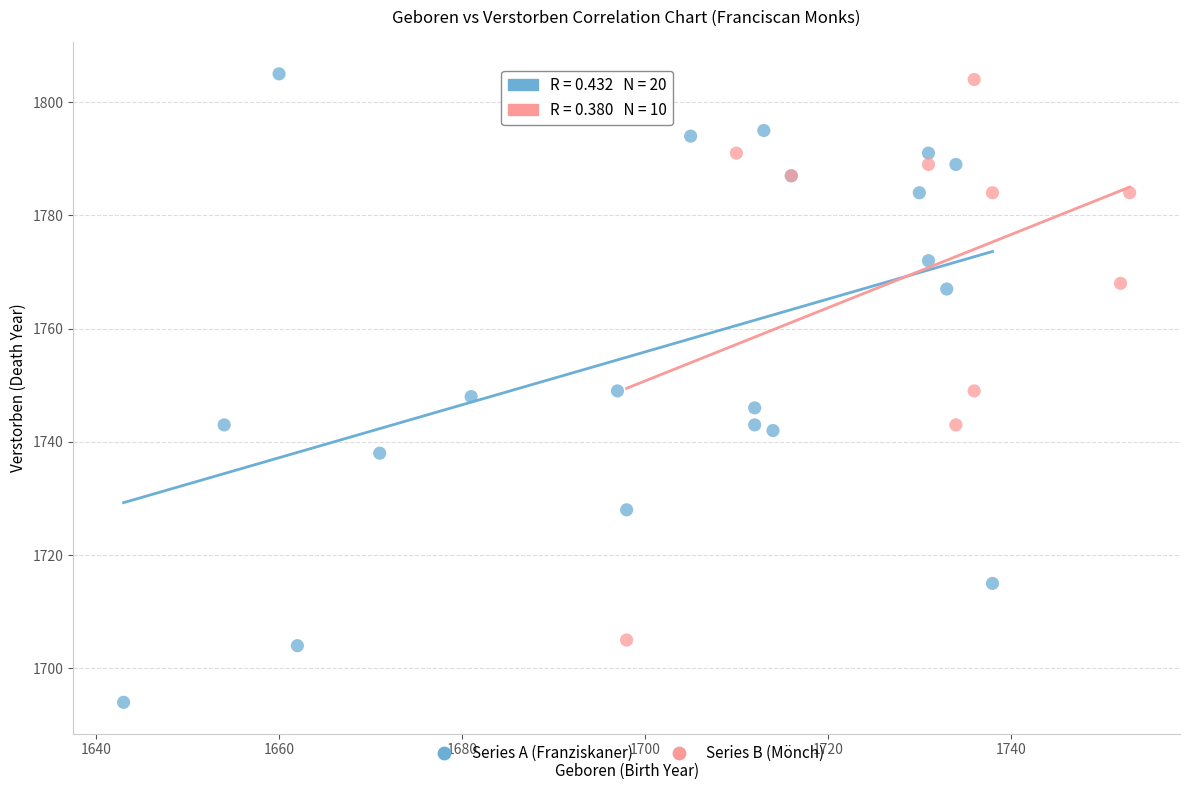

Which series has the widest spread of Y values?

Series A (Franziskaner)